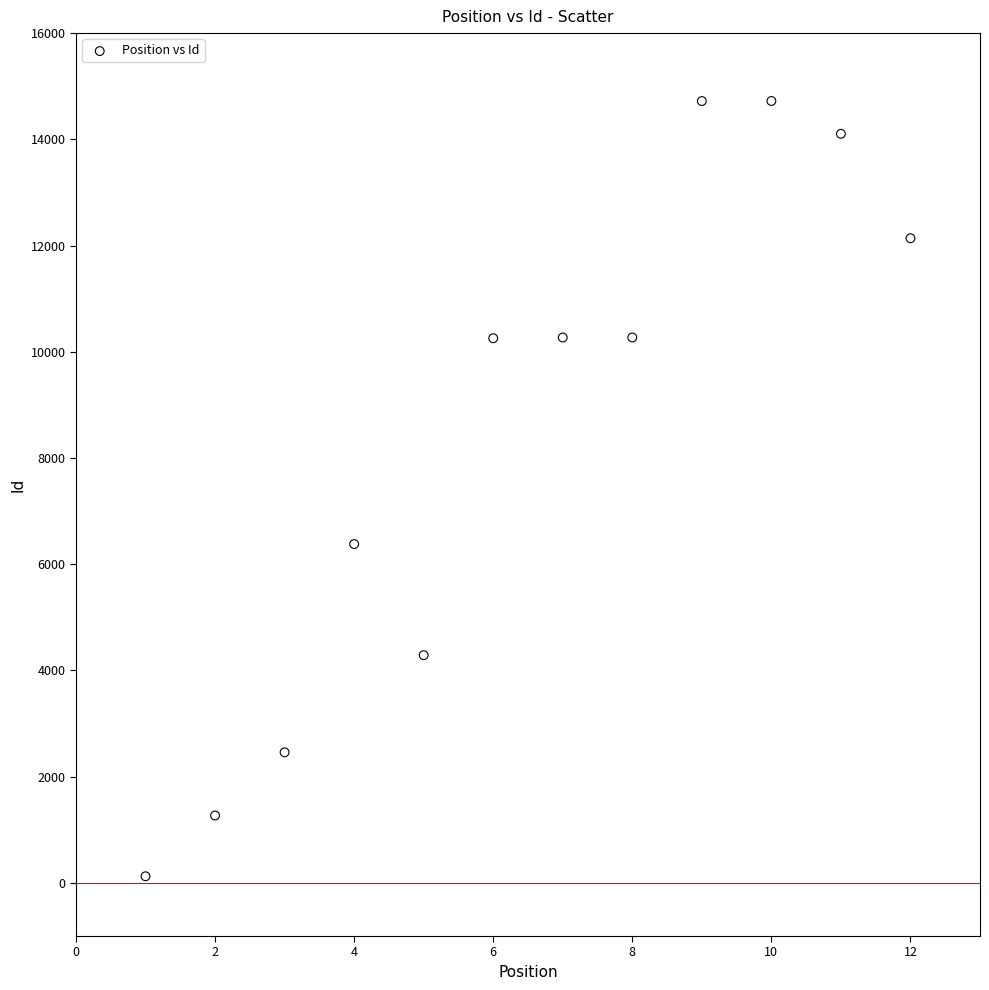

What is the average Y value?

8417